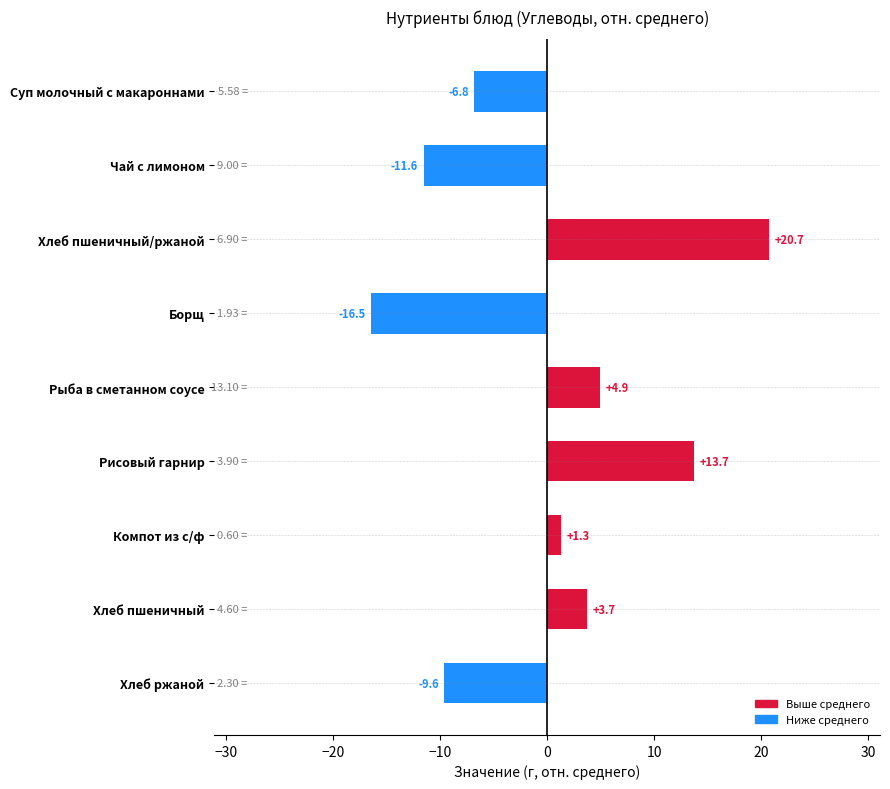

What is the change in value from Хлеб пшеничный/ржаной to Рисовый гарнир?

-7.0